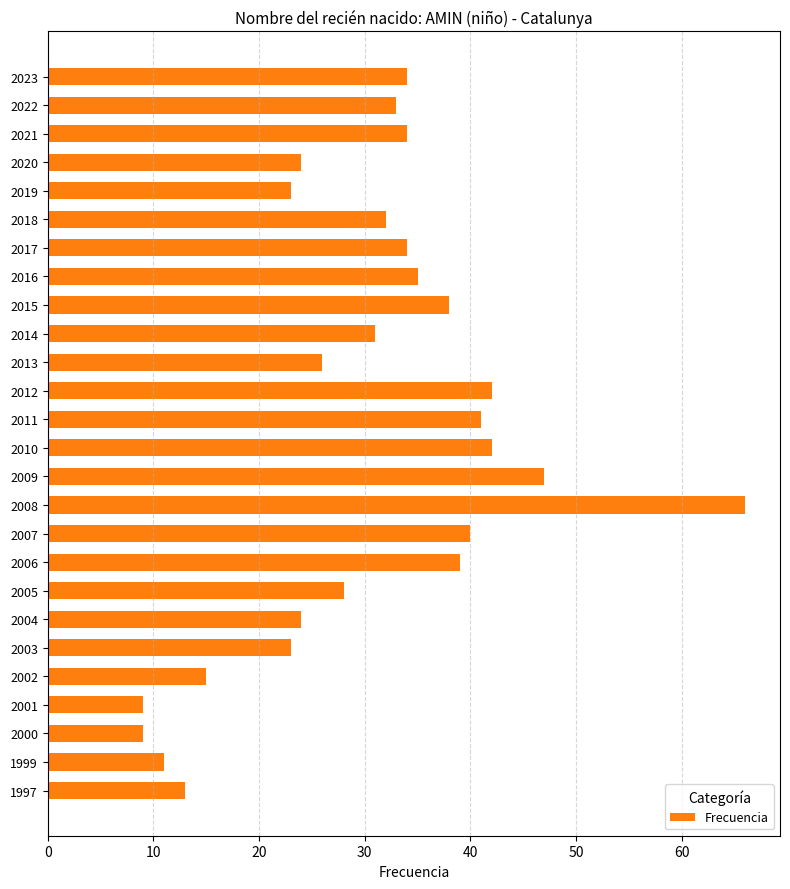

The chart shows a value of 24 at 2004. True or false?

True